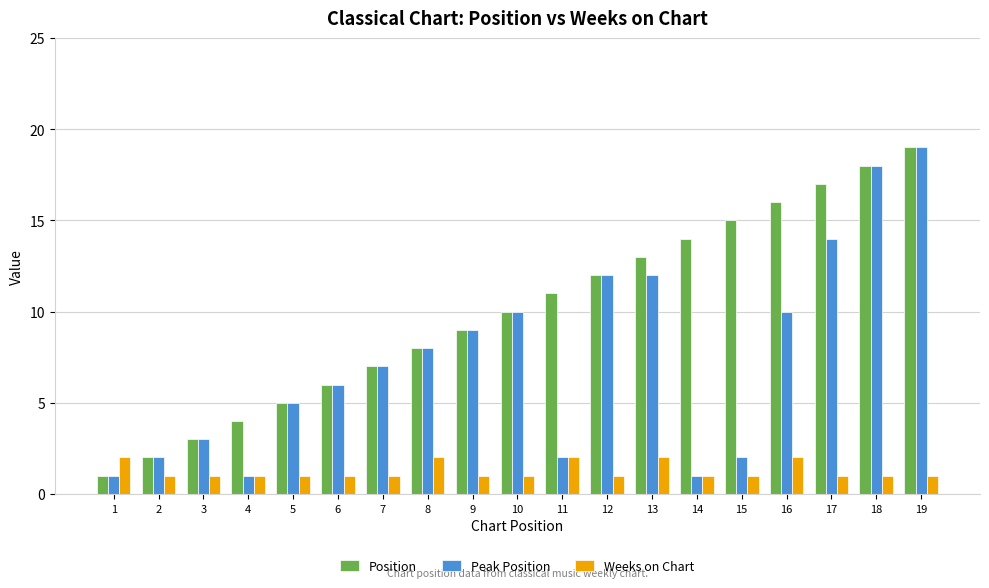

What is the minimum value shown in the chart?

1